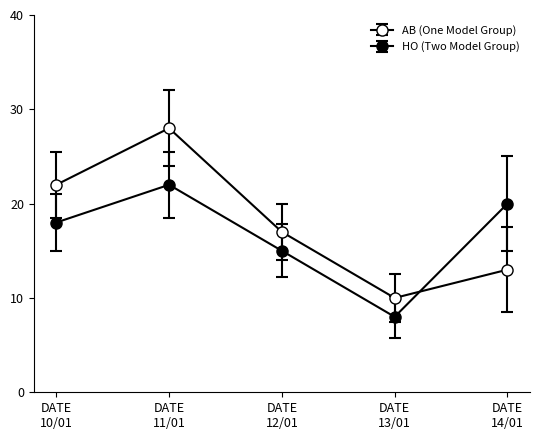

How many lines are shown in the chart?

2